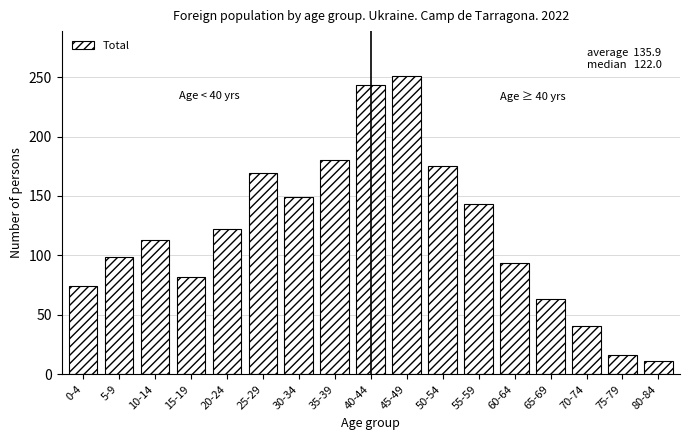

Reading right to left, what are all the values shown in this chart?

80-84=11	75-79=16	70-74=41	65-69=63	60-64=94	55-59=143	50-54=175	45-49=251	40-44=243	35-39=180	30-34=149	25-29=169	20-24=122	15-19=82	10-14=113	5-9=99	0-4=74